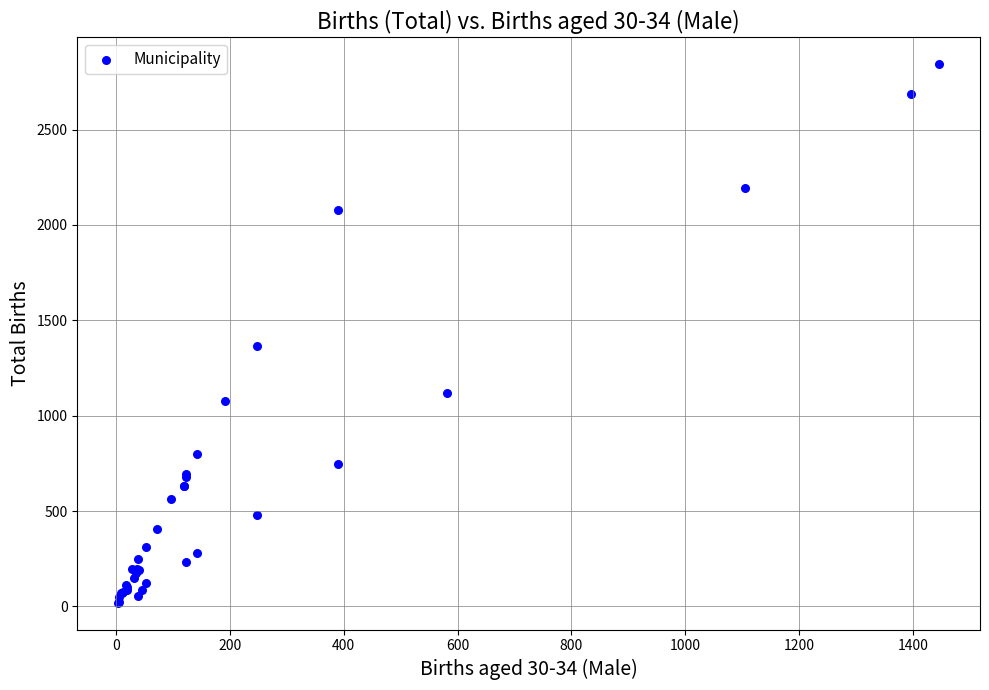

What Y value in the scatter plot is closest to 1431?

1364